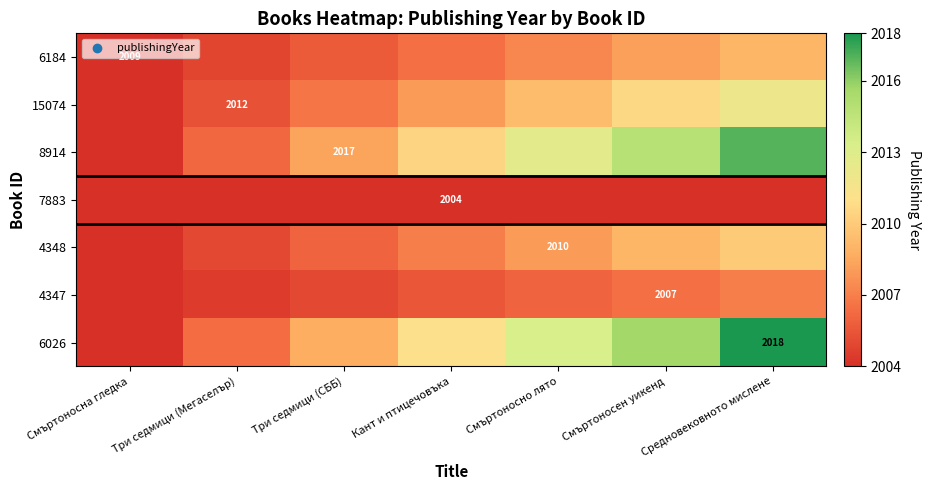

What is the difference between the 8914 values at Кант и птицечовъка and Смъртоносен уикенд?

4.3